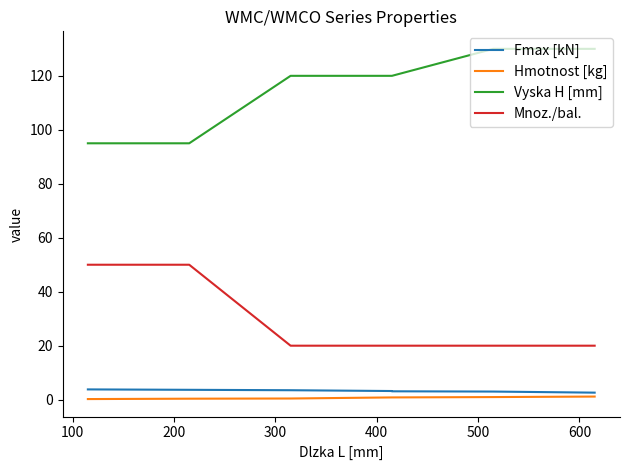

True or false: Vyska H [mm] and Mnoz./bal. intersect in this chart.

False